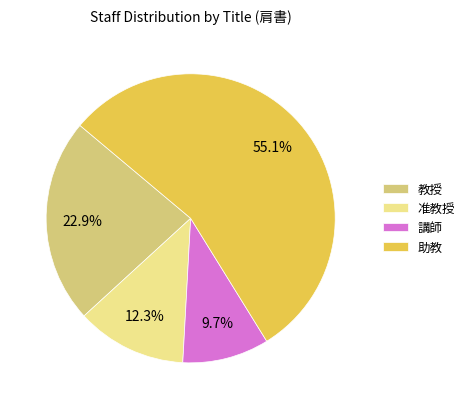

Rank the categories by value from highest to lowest.

助教, 教授, 准教授, 講師